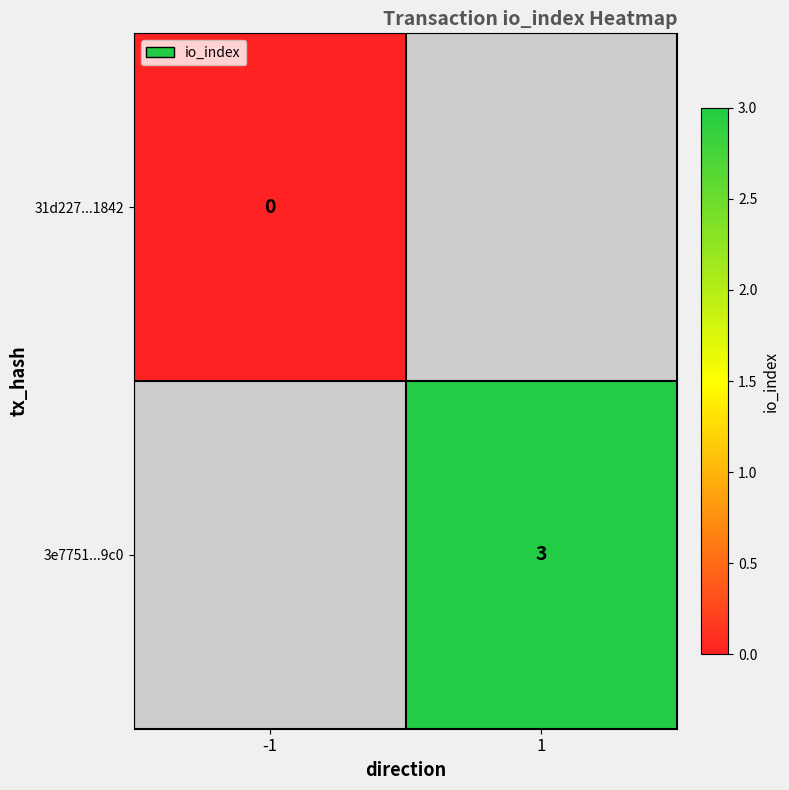

Is it true that 3e7751...9c0 equals 3 at 1?

True